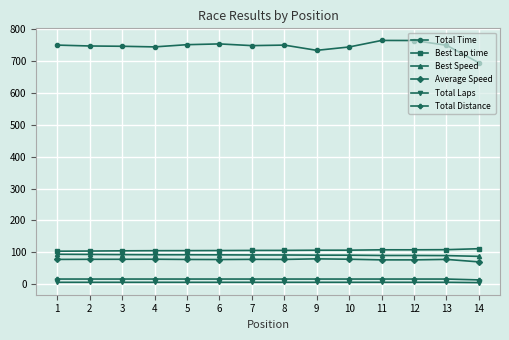

Rank the series by their maximum value, from highest to lowest.

Total Time, Best Lap time, Best Speed, Average Speed, Total Distance, Total Laps